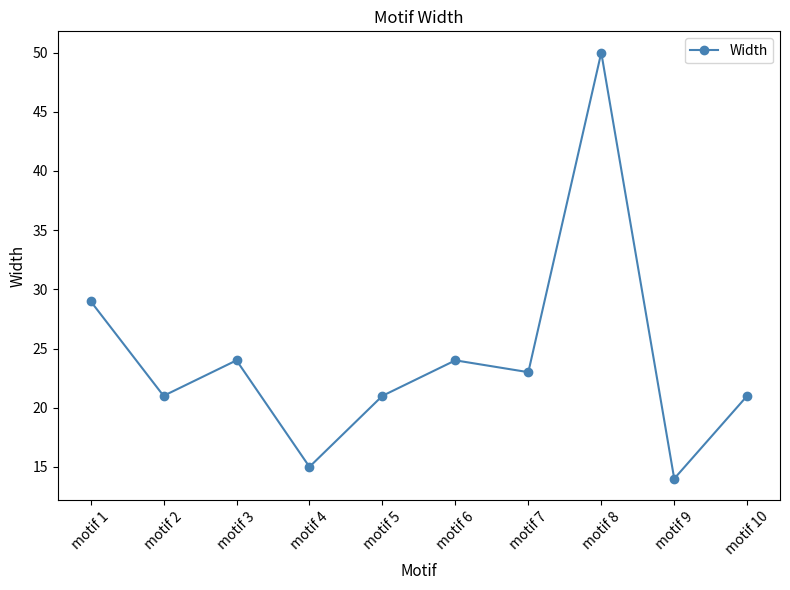

The chart shows a value of 37 at motif 6. True or false?

False